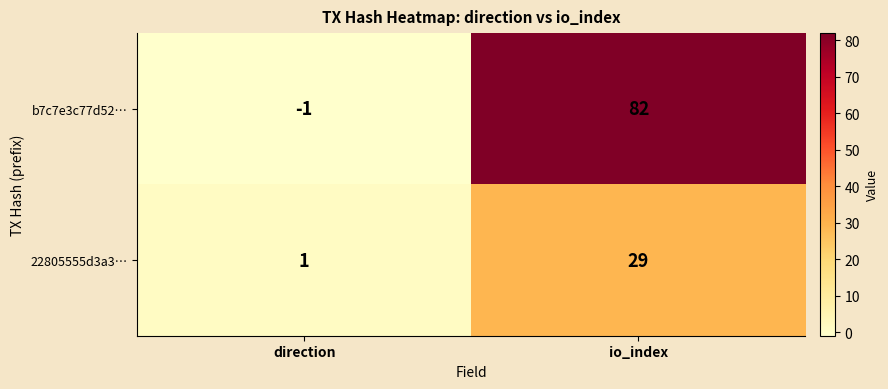

At which label does b7c7e3c77d52… reach its minimum?

direction